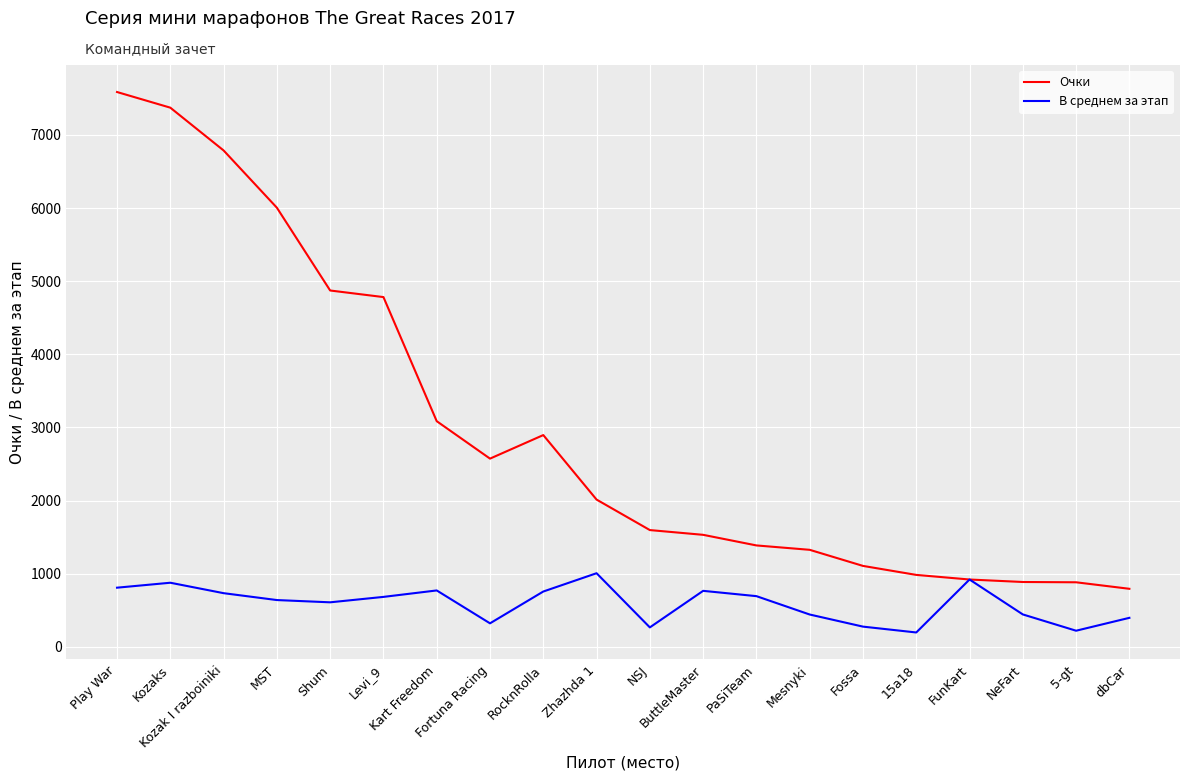

Rank the series by their maximum value, from highest to lowest.

Очки, В среднем за этап